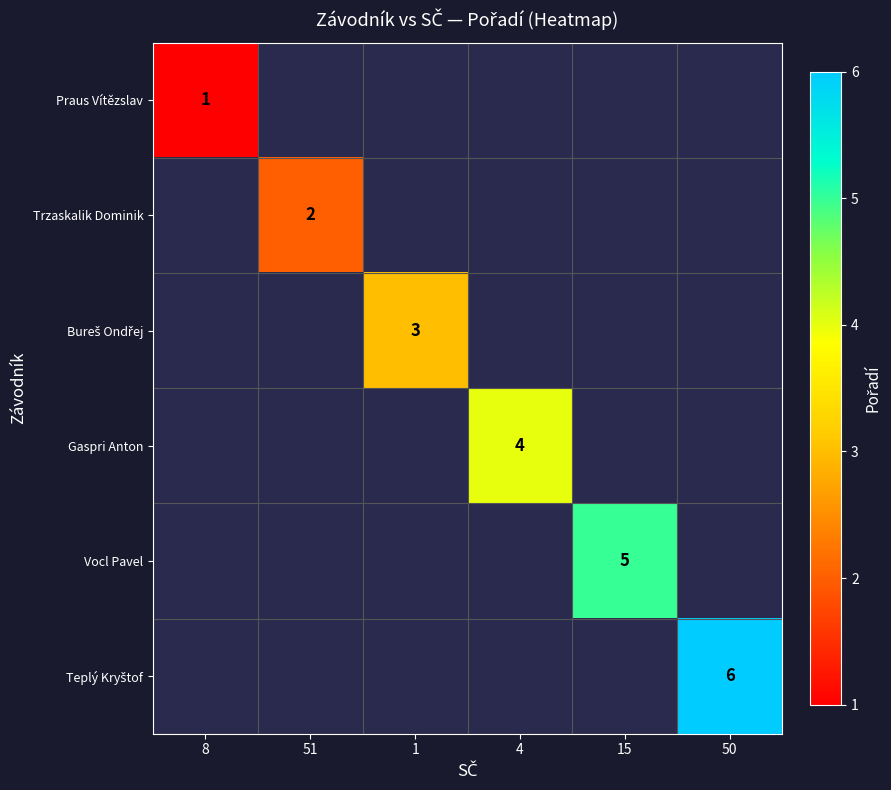

Is it true that Vocl Pavel equals 5 at 15?

True